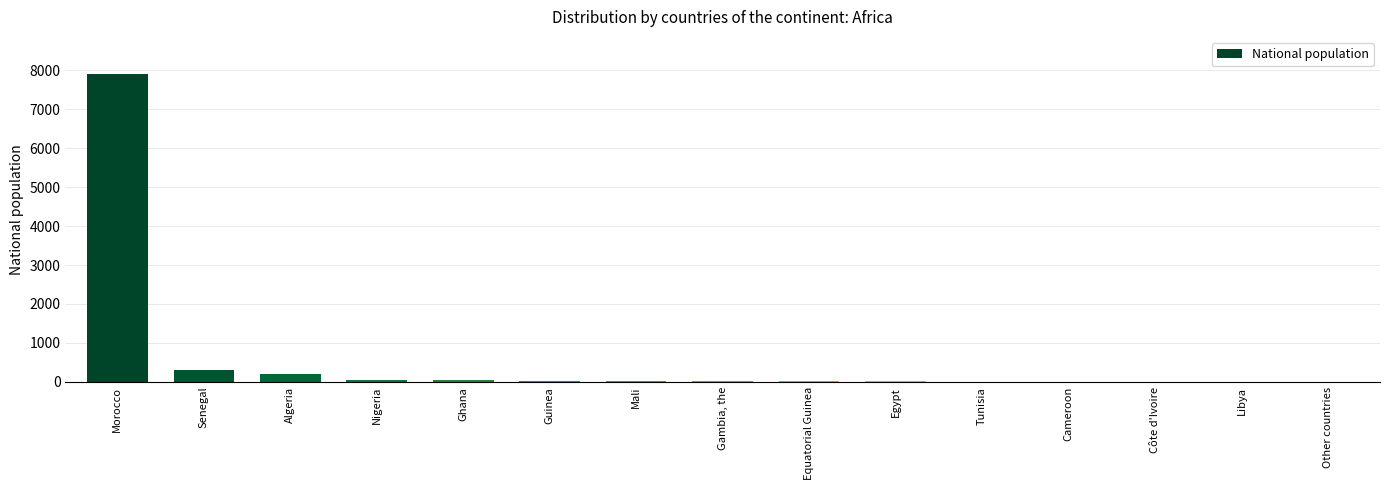

What is the greatest value displayed?

7909